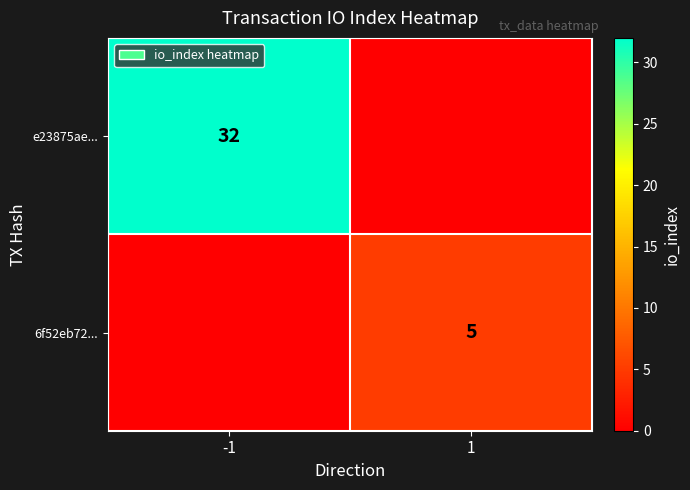

The value of 6f52eb72... at 1 is 5. True or false?

True